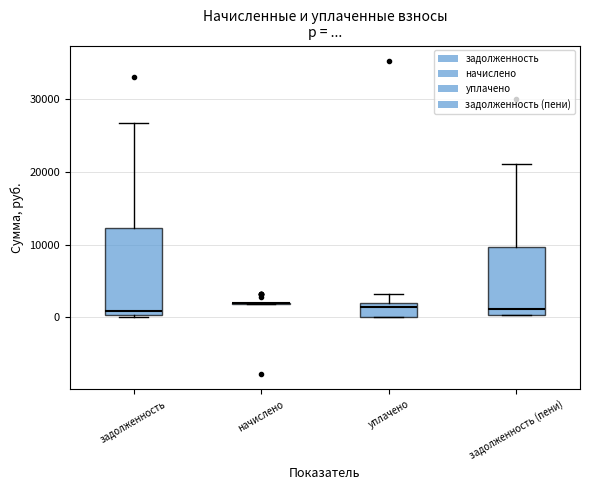

Reading left to right, transcribe this box plot: for each box, give where its median line is, the range the box spans, and where its two whiskers end, as read against the y-axis. The values are not printed on the chart, so give them approximately, as read against the axis.

задолженность: median 1000, box 0 to 12000, whiskers 0 to 27000
начислено: box collapsed to a line at 2000, whiskers 2000 to 2000
уплачено: median 1000, box 0 to 2000, whiskers 0 to 3000
задолженность (пени): median 1000, box 0 to 10000, whiskers 0 to 21000